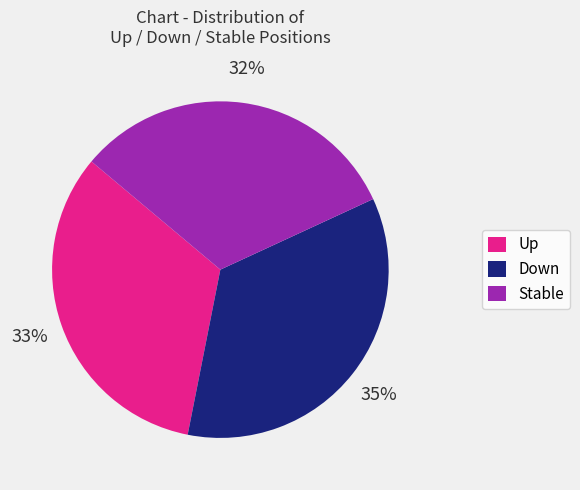

What percentage is the Stable slice, to the nearest percent?

32%